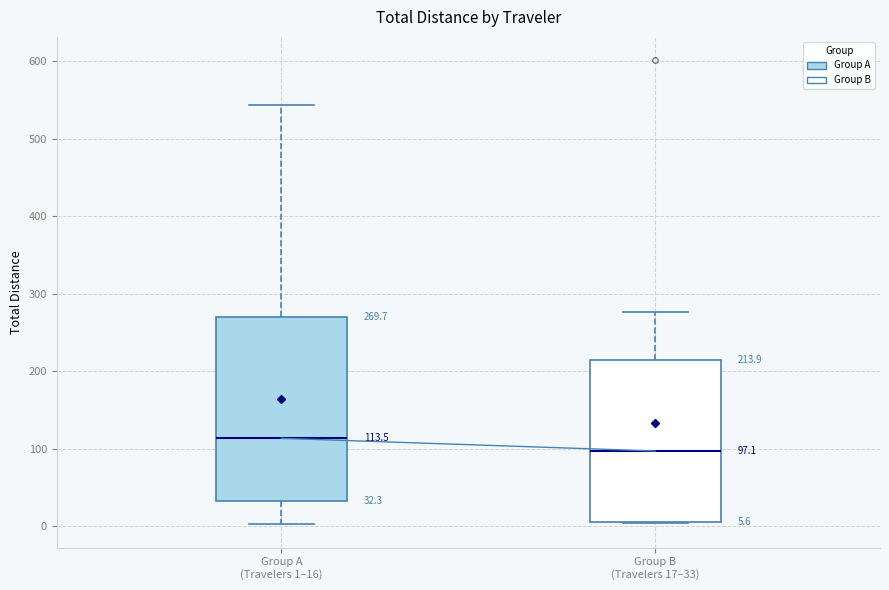

Which box has the lowest median line?

Group B (Travelers 17–33)